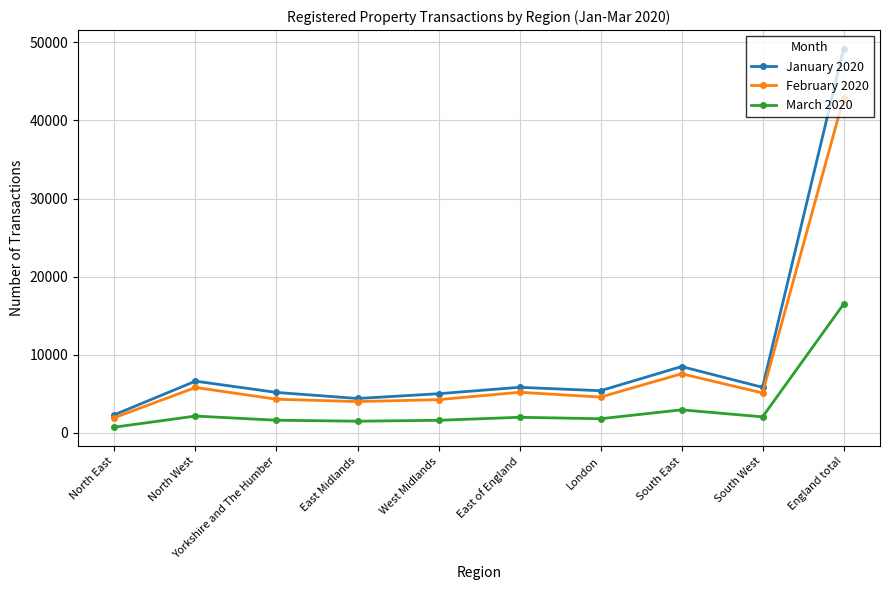

Which series has the largest total across all categories?

January 2020